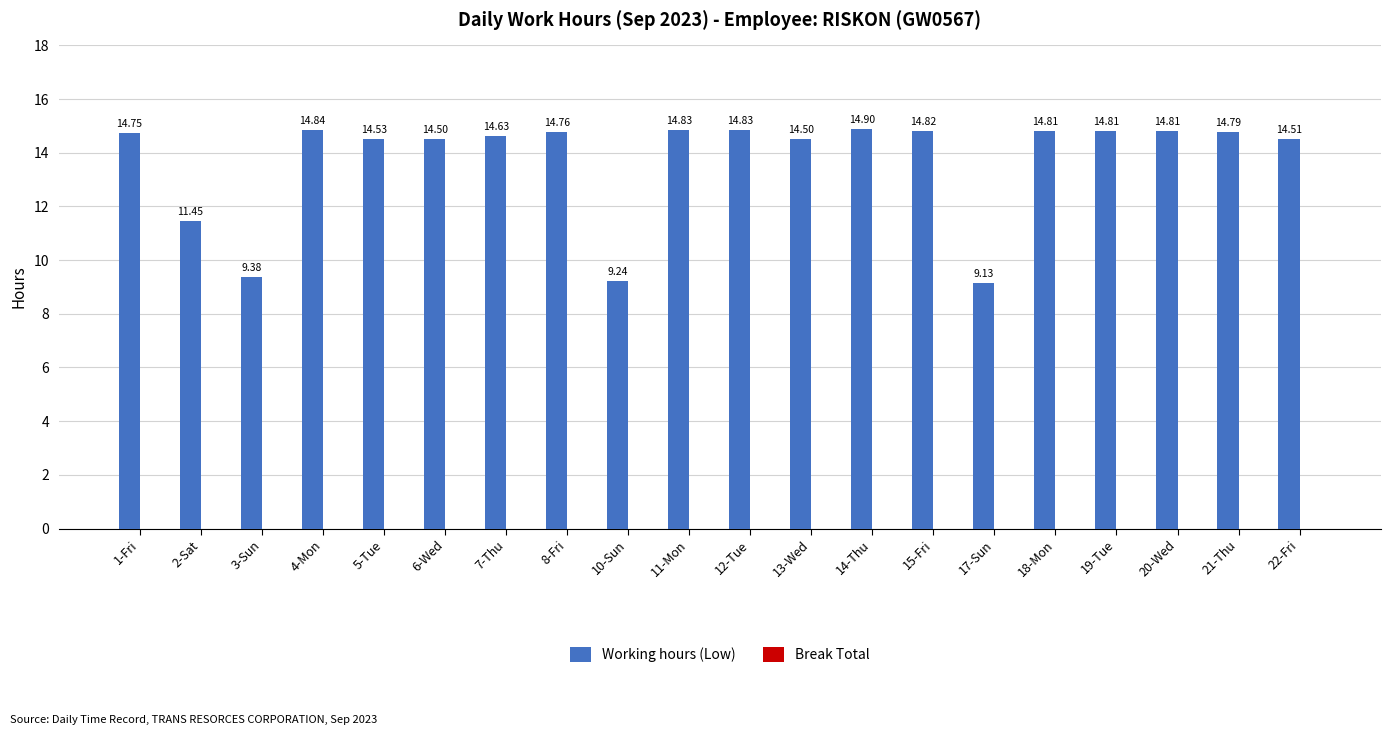

Which has a higher value, 18-Mon or 3-Sun?

18-Mon